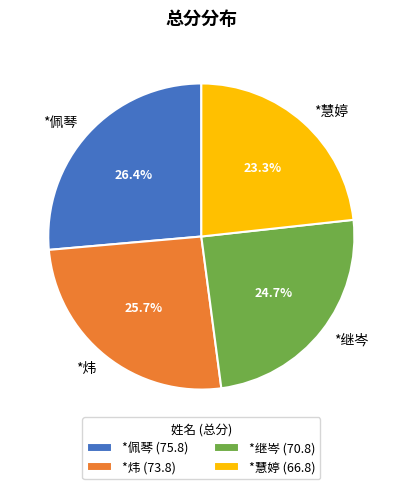

Is there any slice that represents more than half of the pie?

No